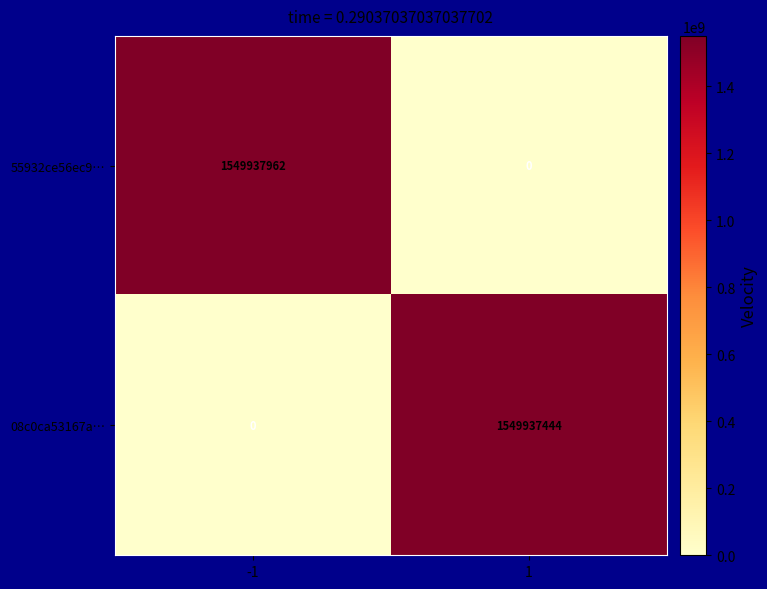

What is the difference between the highest and lowest values at -1?

1549937962